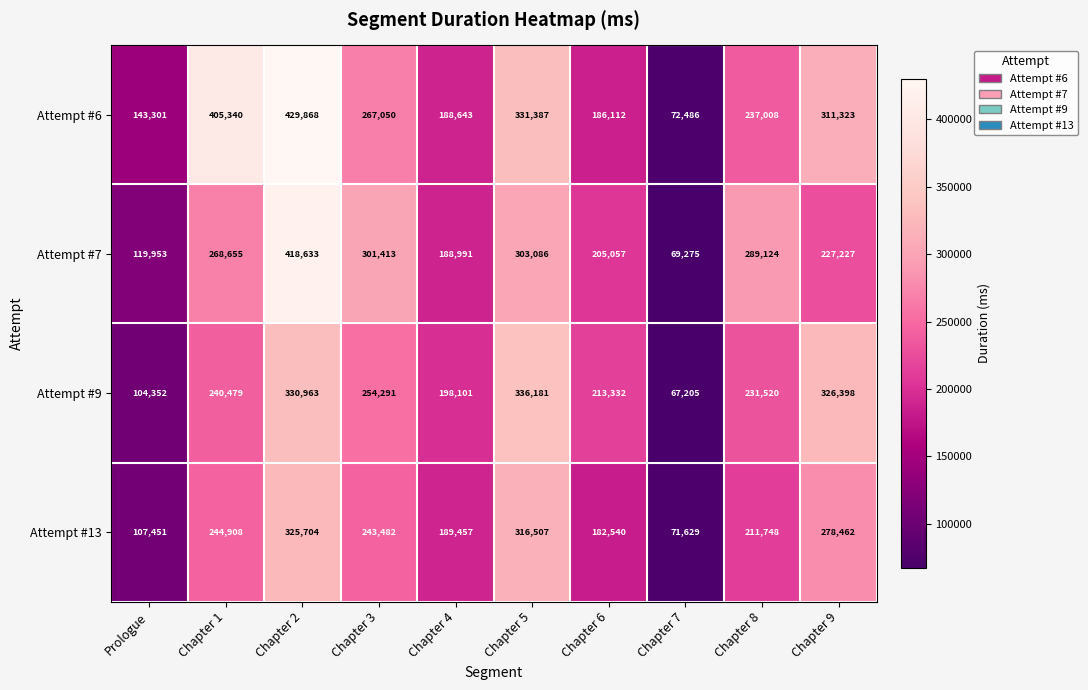

Count the number of categories in the chart.

10